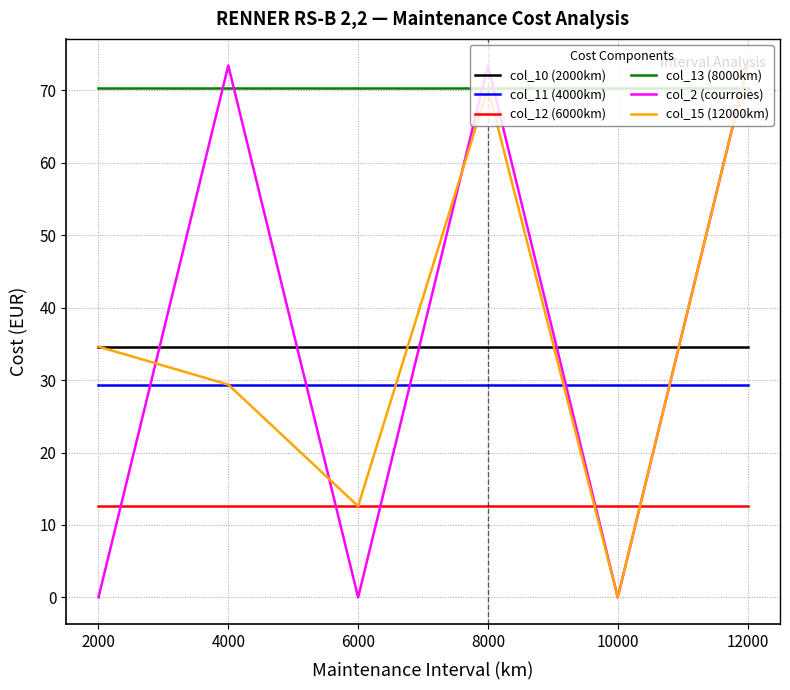

True or false: col_15 (12000km) and col_2 (courroies) cross at least once.

True